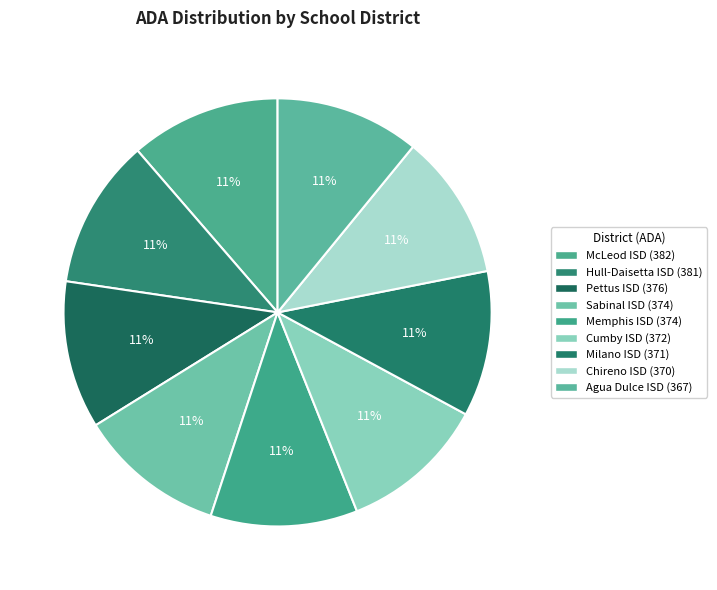

What is the change in value from Sabinal ISD to Chireno ISD?

-4.2